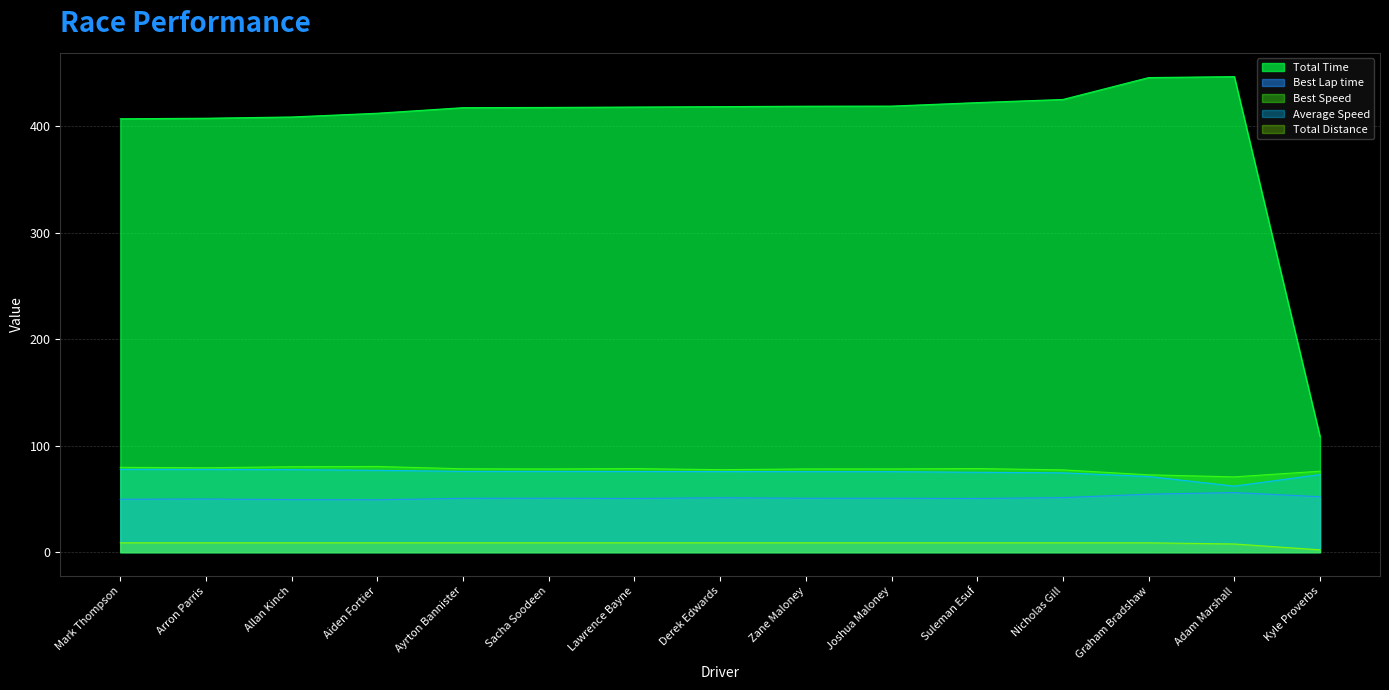

At how many categories does at least one series exceed 196?

14